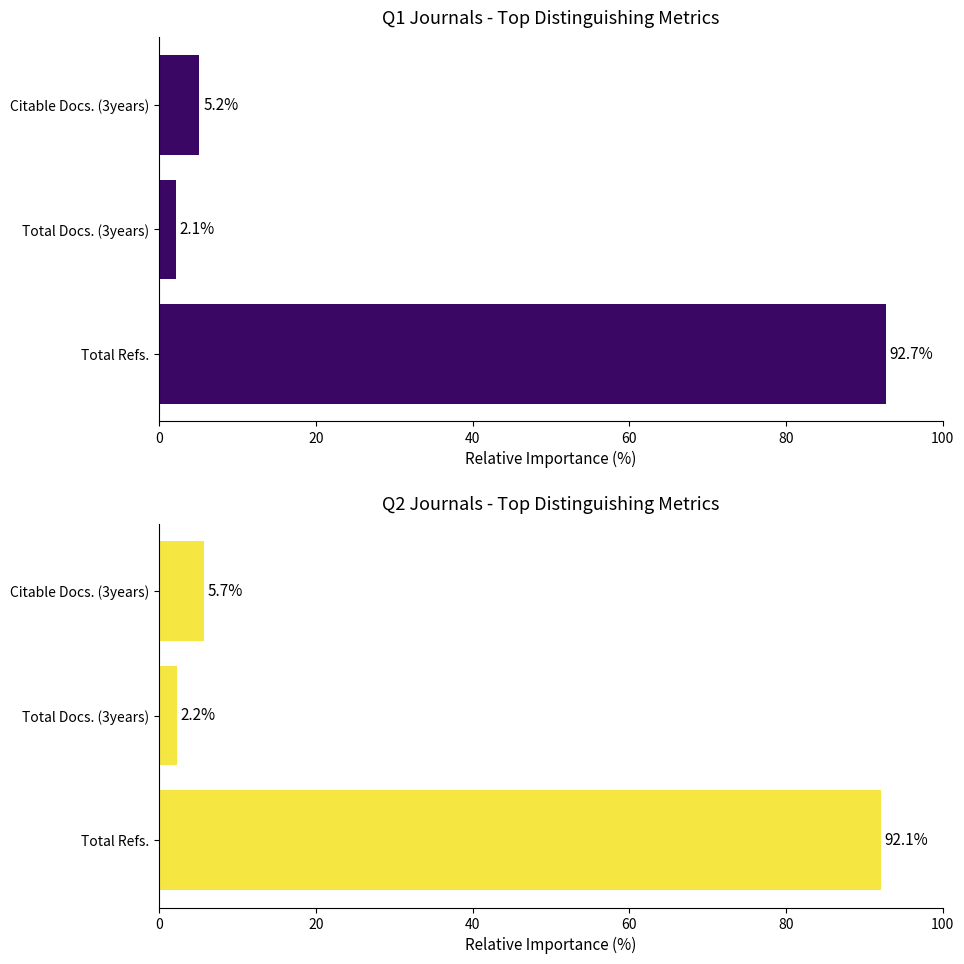

The Q1 series shows 92.7 at Total Refs.. True or false?

True